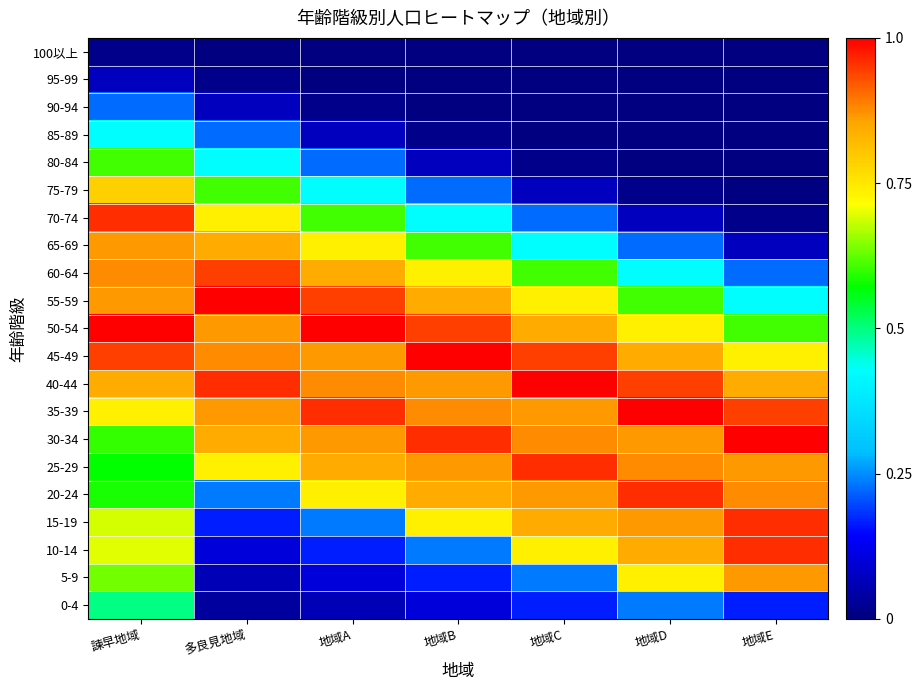

Reading left to right, transcribe all the data shown in this chart.

0-4: 諫早地域=0.5	多良見地域=0.0	地域A=0.1	地域B=0.1	地域C=0.2	地域D=0.2	地域E=0.2
5-9: 諫早地域=0.6	多良見地域=0.1	地域A=0.1	地域B=0.2	地域C=0.2	地域D=0.7	地域E=0.9
10-14: 諫早地域=0.7	多良見地域=0.1	地域A=0.2	地域B=0.2	地域C=0.7	地域D=0.8	地域E=1.0
15-19: 諫早地域=0.7	多良見地域=0.2	地域A=0.2	地域B=0.7	地域C=0.8	地域D=0.9	地域E=1.0
20-24: 諫早地域=0.6	多良見地域=0.2	地域A=0.7	地域B=0.8	地域C=0.9	地域D=1.0	地域E=0.9
25-29: 諫早地域=0.6	多良見地域=0.7	地域A=0.8	地域B=0.9	地域C=1.0	地域D=0.9	地域E=0.9
30-34: 諫早地域=0.6	多良見地域=0.8	地域A=0.9	地域B=1.0	地域C=0.9	地域D=0.9	地域E=1.0
35-39: 諫早地域=0.7	多良見地域=0.9	地域A=1.0	地域B=0.9	地域C=0.9	地域D=1.0	地域E=0.9
40-44: 諫早地域=0.8	多良見地域=1.0	地域A=0.9	地域B=0.9	地域C=1.0	地域D=0.9	地域E=0.8
45-49: 諫早地域=0.9	多良見地域=0.9	地域A=0.9	地域B=1.0	地域C=0.9	地域D=0.8	地域E=0.7
50-54: 諫早地域=1.0	多良見地域=0.9	地域A=1.0	地域B=0.9	地域C=0.8	地域D=0.7	地域E=0.6
55-59: 諫早地域=0.9	多良見地域=1.0	地域A=0.9	地域B=0.8	地域C=0.7	地域D=0.6	地域E=0.4
60-64: 諫早地域=0.9	多良見地域=0.9	地域A=0.8	地域B=0.7	地域C=0.6	地域D=0.4	地域E=0.2
65-69: 諫早地域=0.9	多良見地域=0.8	地域A=0.7	地域B=0.6	地域C=0.4	地域D=0.2	地域E=0.1
70-74: 諫早地域=1.0	多良見地域=0.7	地域A=0.6	地域B=0.4	地域C=0.2	地域D=0.1	地域E=0.0
75-79: 諫早地域=0.8	多良見地域=0.6	地域A=0.4	地域B=0.2	地域C=0.1	地域D=0.0	地域E=0.0
80-84: 諫早地域=0.6	多良見地域=0.4	地域A=0.2	地域B=0.1	地域C=0.0	地域D=0.0	地域E=0.0
85-89: 諫早地域=0.4	多良見地域=0.2	地域A=0.1	地域B=0.0	地域C=0.0	地域D=0.0	地域E=0.0
90-94: 諫早地域=0.2	多良見地域=0.1	地域A=0.0	地域B=0.0	地域C=0.0	地域D=0.0	地域E=0.0
95-99: 諫早地域=0.1	多良見地域=0.0	地域A=0.0	地域B=0.0	地域C=0.0	地域D=0.0	地域E=0.0
100以上: 諫早地域=0.0	多良見地域=0.0	地域A=0.0	地域B=0.0	地域C=0.0	地域D=0.0	地域E=0.0